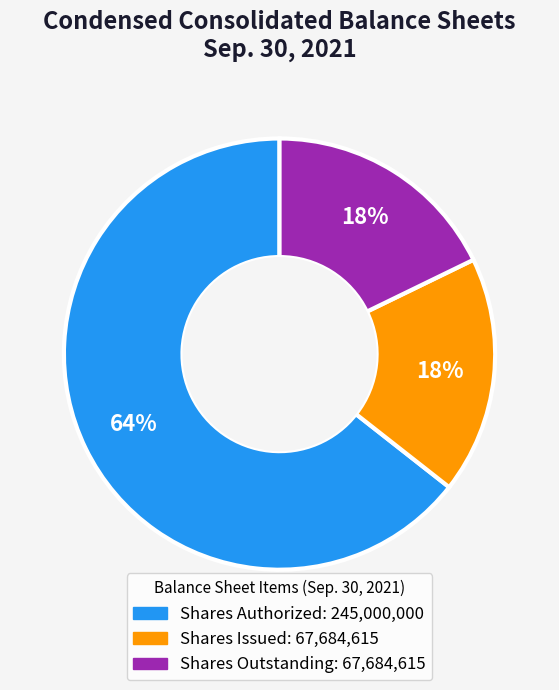

To the nearest percent, what is the average slice percentage?

33%